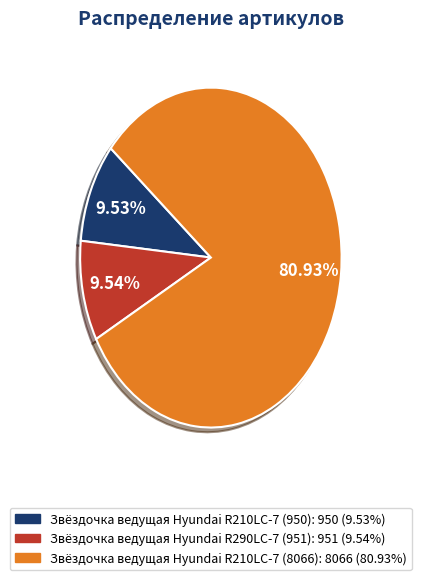

Which has a higher value, Звёздочка ведущая Hyundai R210LC-7 (950) or Звёздочка ведущая Hyundai R210LC-7 (8066)?

Звёздочка ведущая Hyundai R210LC-7 (8066)